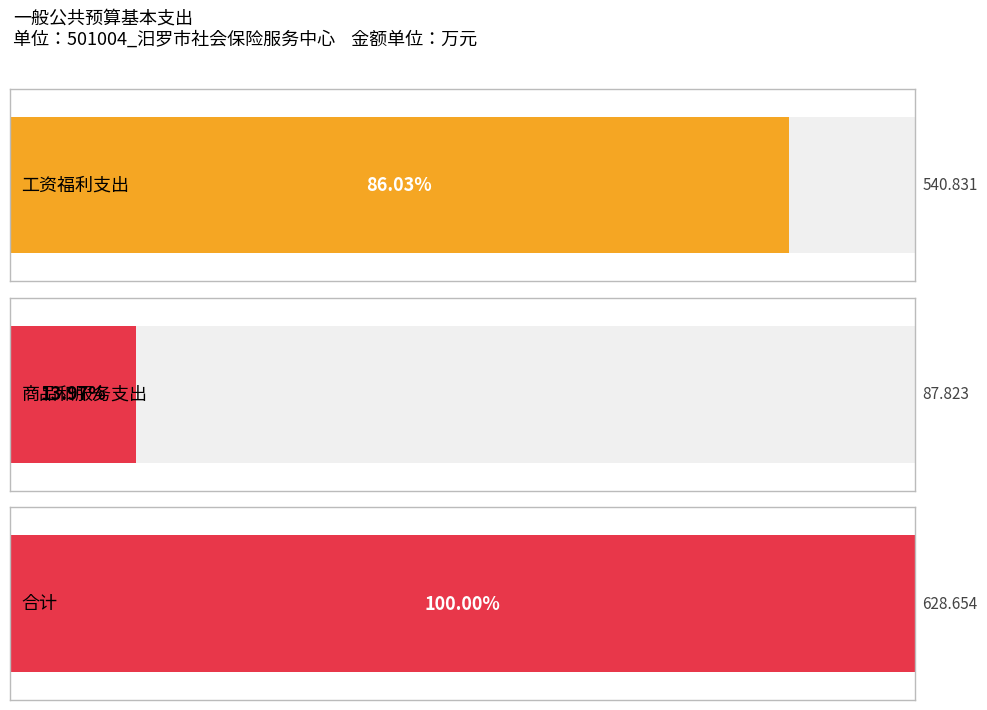

Reading left to right, transcribe all the data shown in this chart.

540.8	87.8	628.7